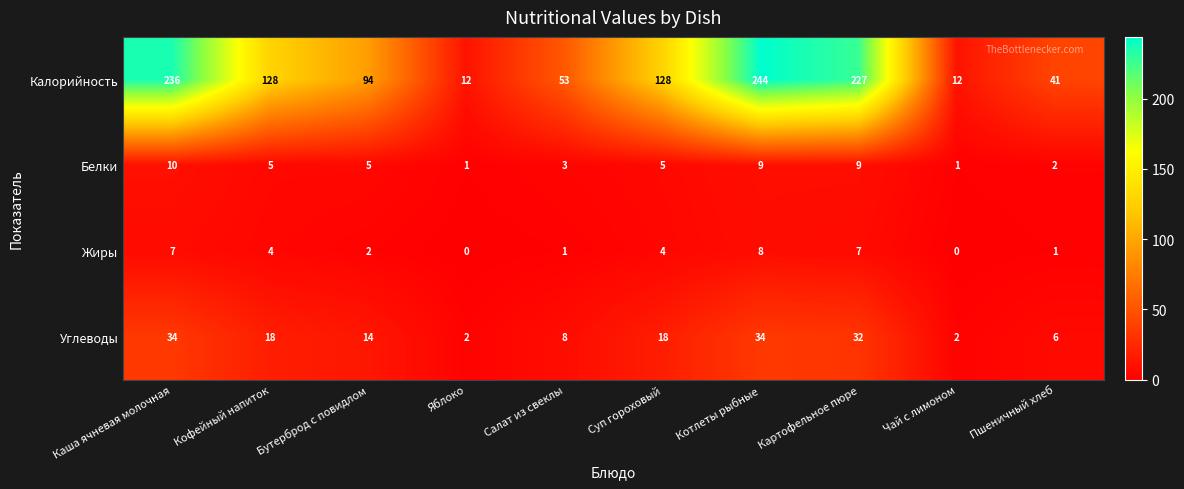

Is the value of Жиры at Суп гороховый greater than the value of Белки at Суп гороховый?

No